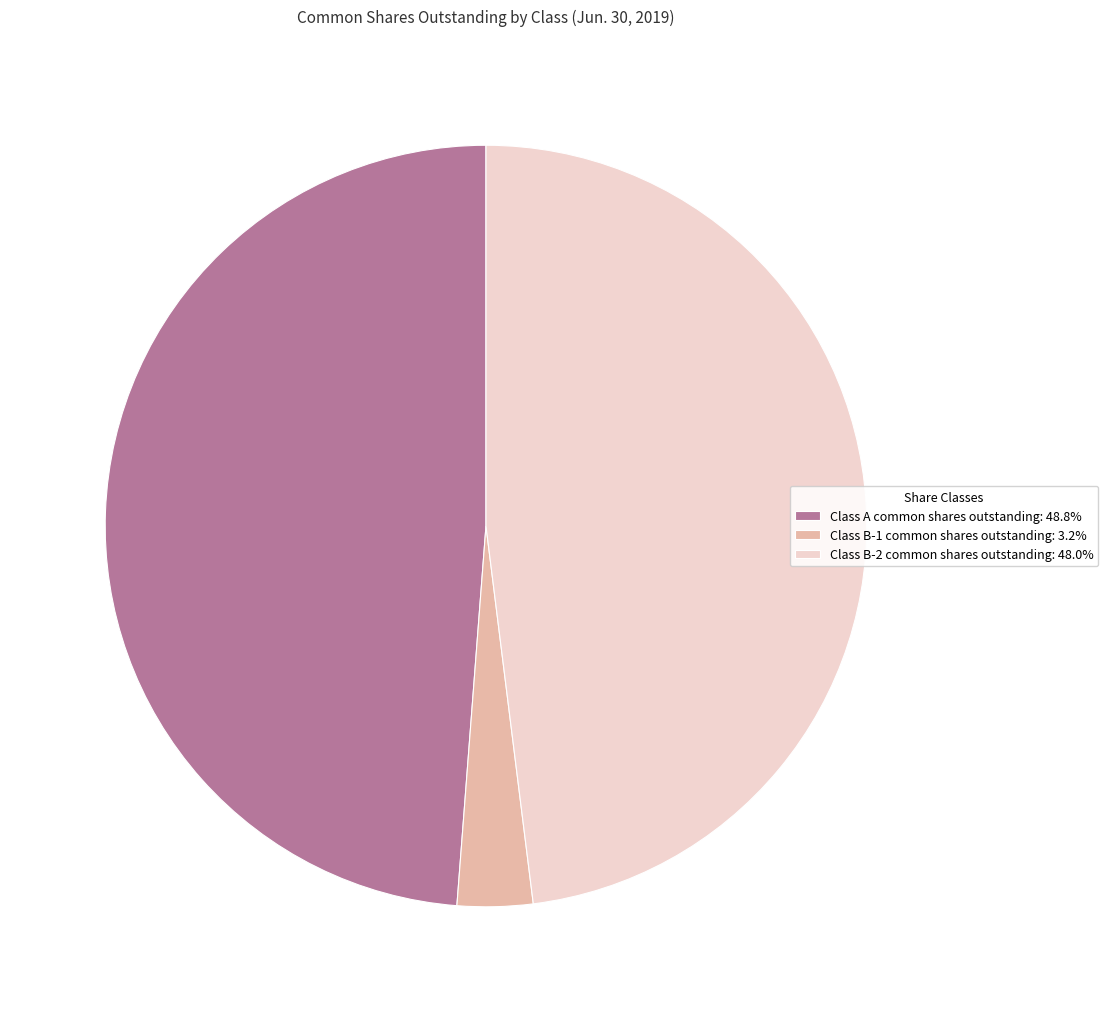

Rank the categories by value from lowest to highest.

Class B-1 common shares outstanding, Class B-2 common shares outstanding, Class A common shares outstanding